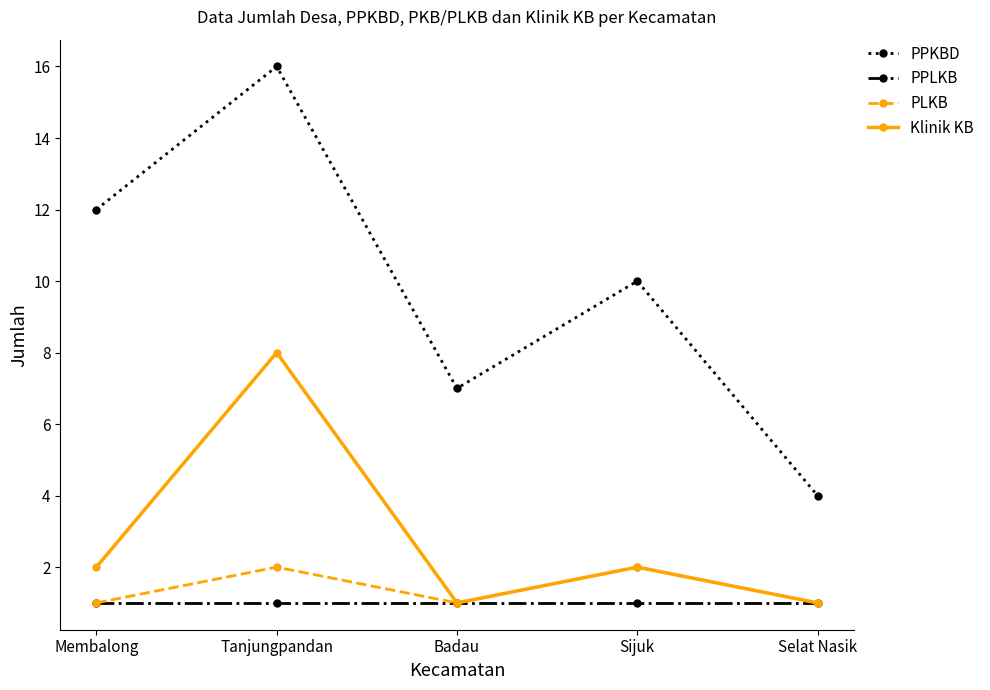

At Tanjungpandan, list the series in order from largest to smallest.

PPKBD, Klinik KB, PLKB, PPLKB